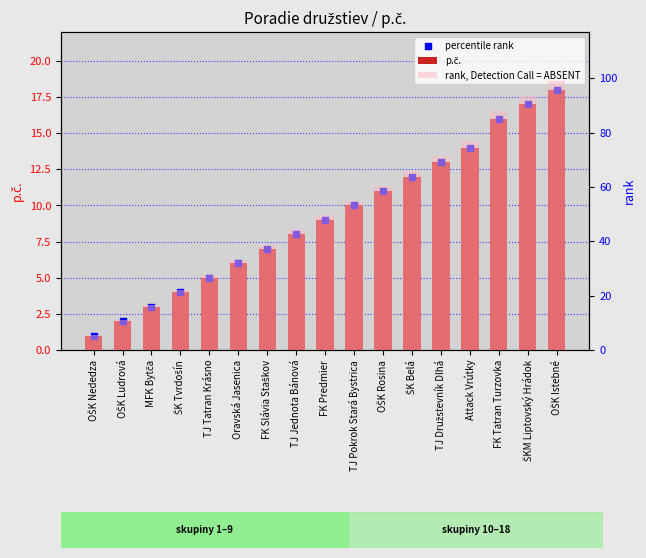

Which series contains the highest Y value?

rank, Detection Call = ABSENT